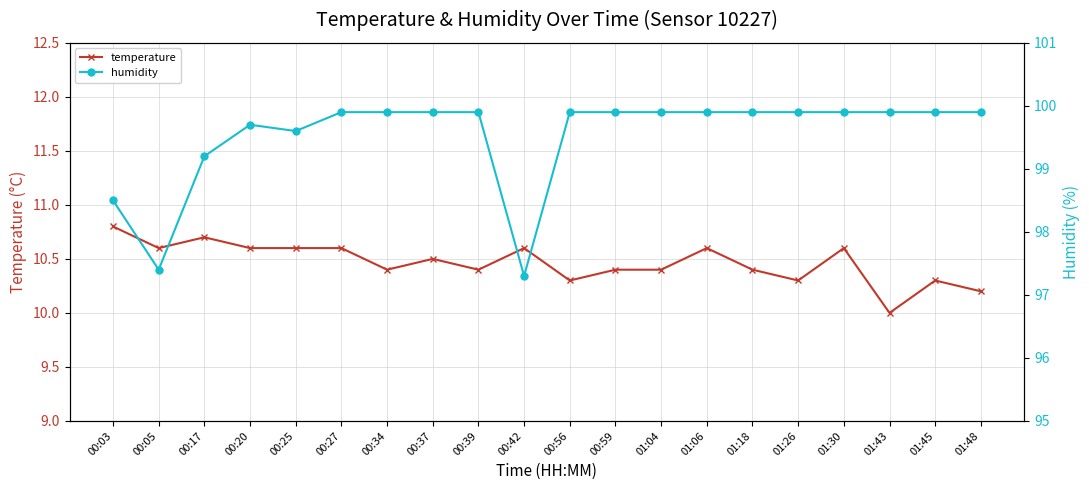

What is the value of the temperature point at the 10th from the left?

10.6